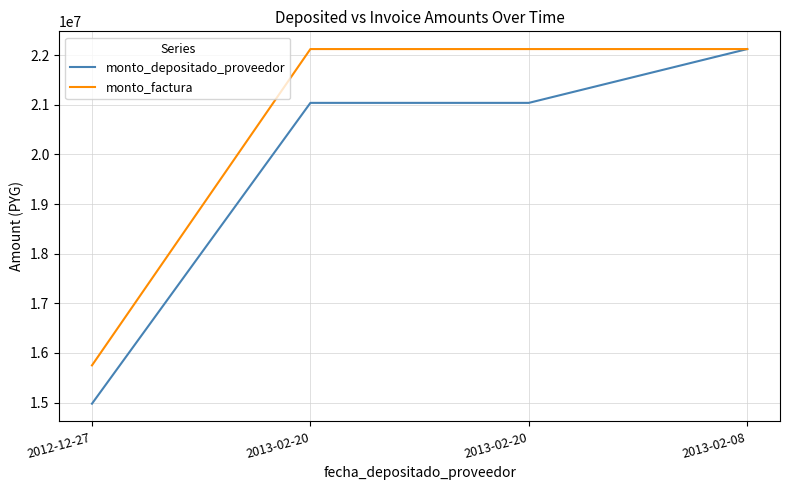

What are all the series names shown in the legend?

monto_depositado_proveedor, monto_factura